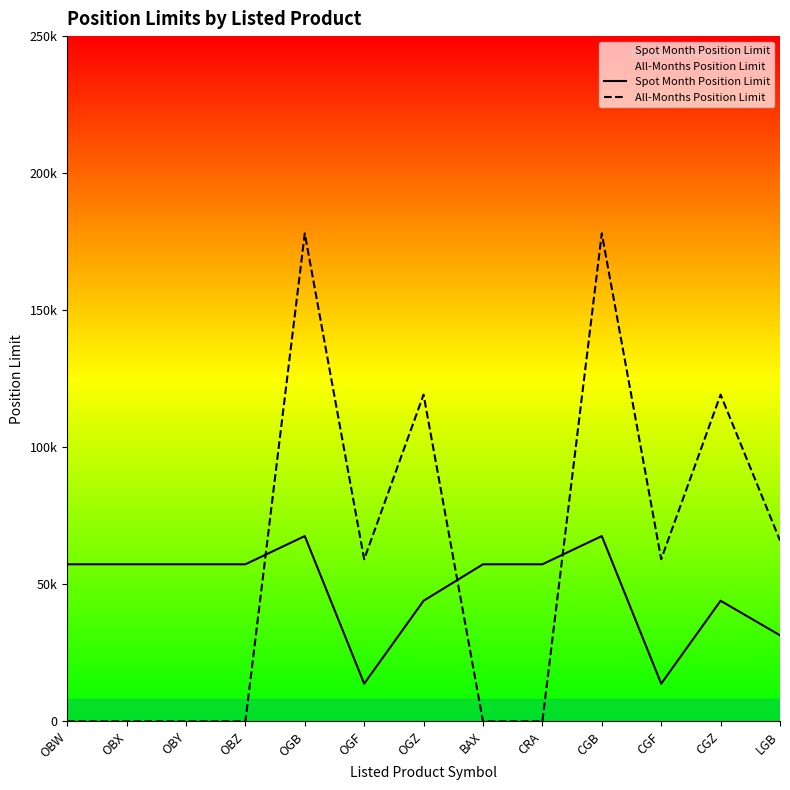

What is the difference between the second highest and second lowest values in the All-Months Position Limit series?

178020